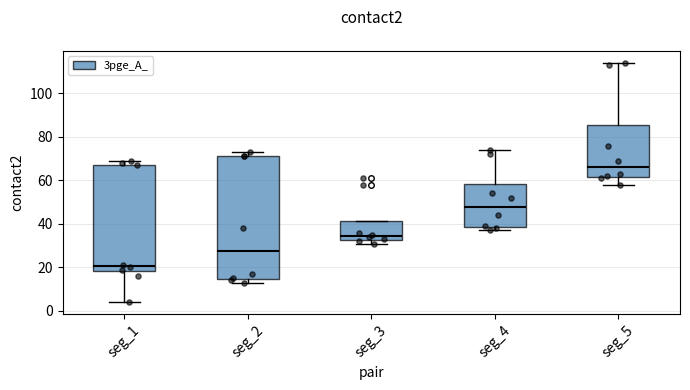

Which box is the tallest, from its lower edge to its upper edge?

seg_2